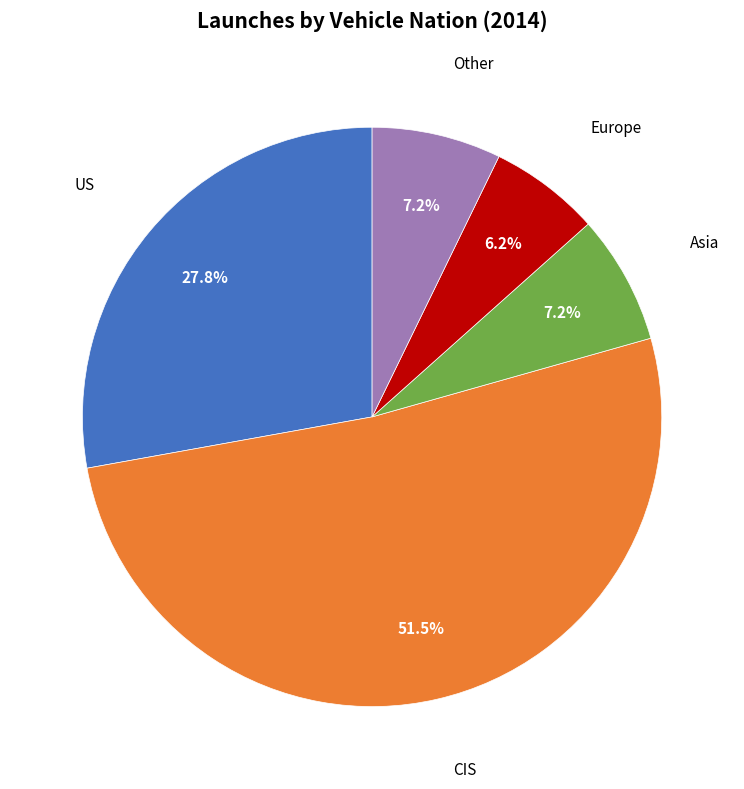

Does any single category account for the majority?

Yes